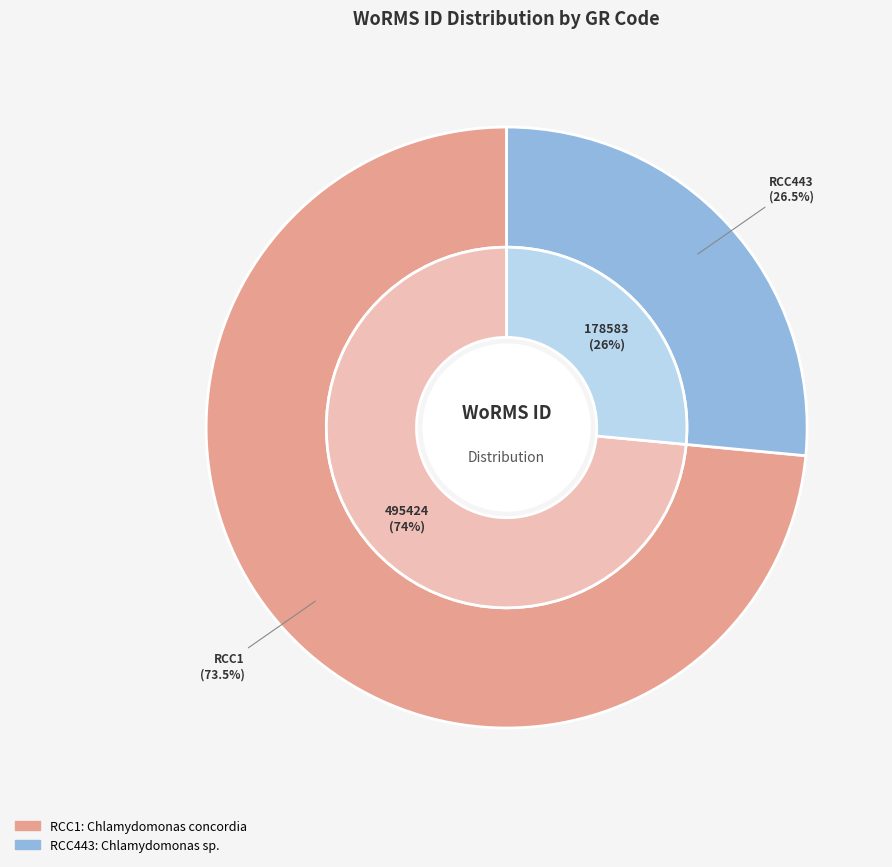

What percentage is the RCC1 slice, to the nearest percent?

74%